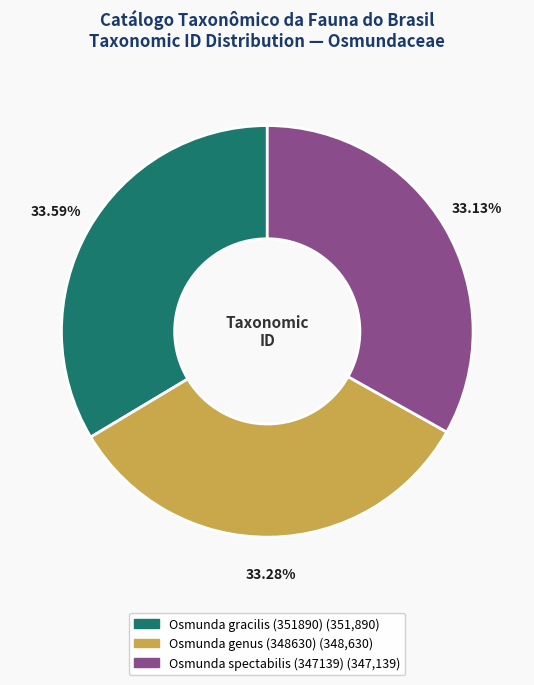

What is the ratio of the value at Osmunda gracilis (351890) to the value at Osmunda genus (348630)?

1.0